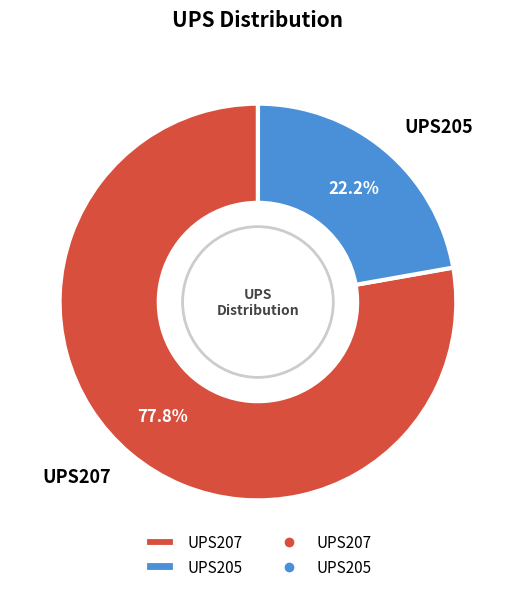

To the nearest percent, what portion does UPS205 represent?

22%